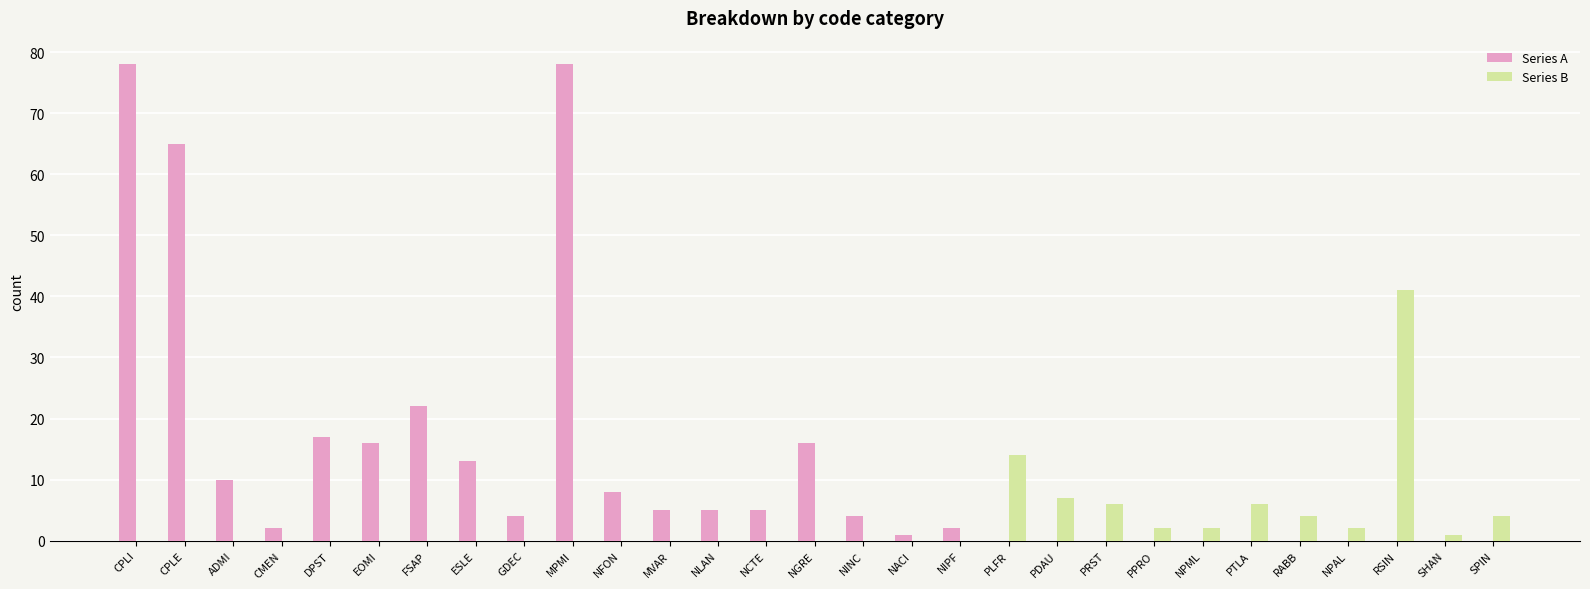

Which series has the largest range (max minus min)?

Series A